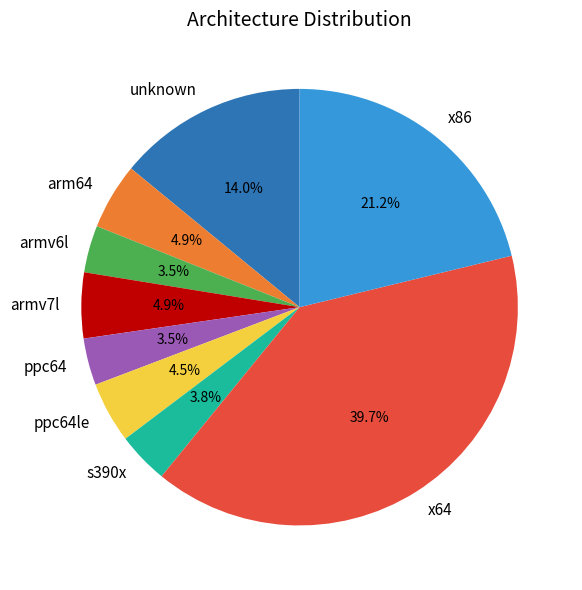

What is the largest slice in the pie chart?

x64